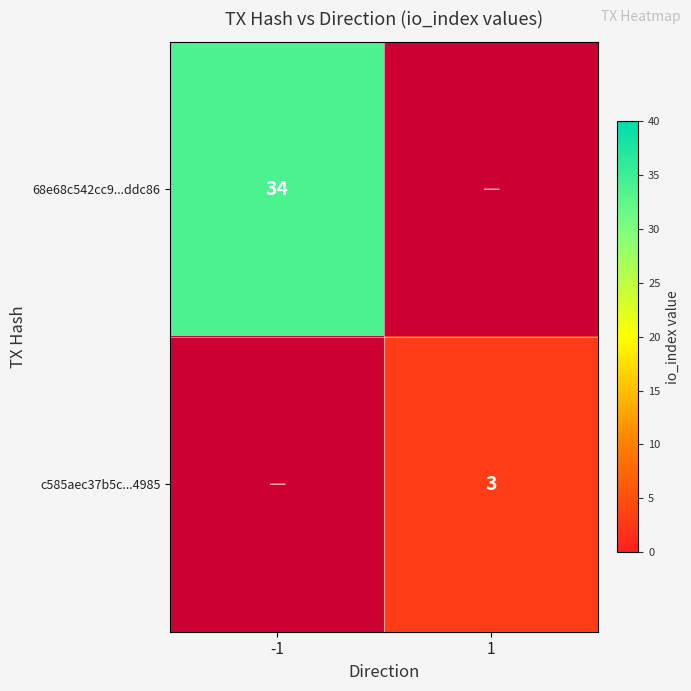

The value of c585aec37b5c...4985 at 1 is 5. True or false?

False